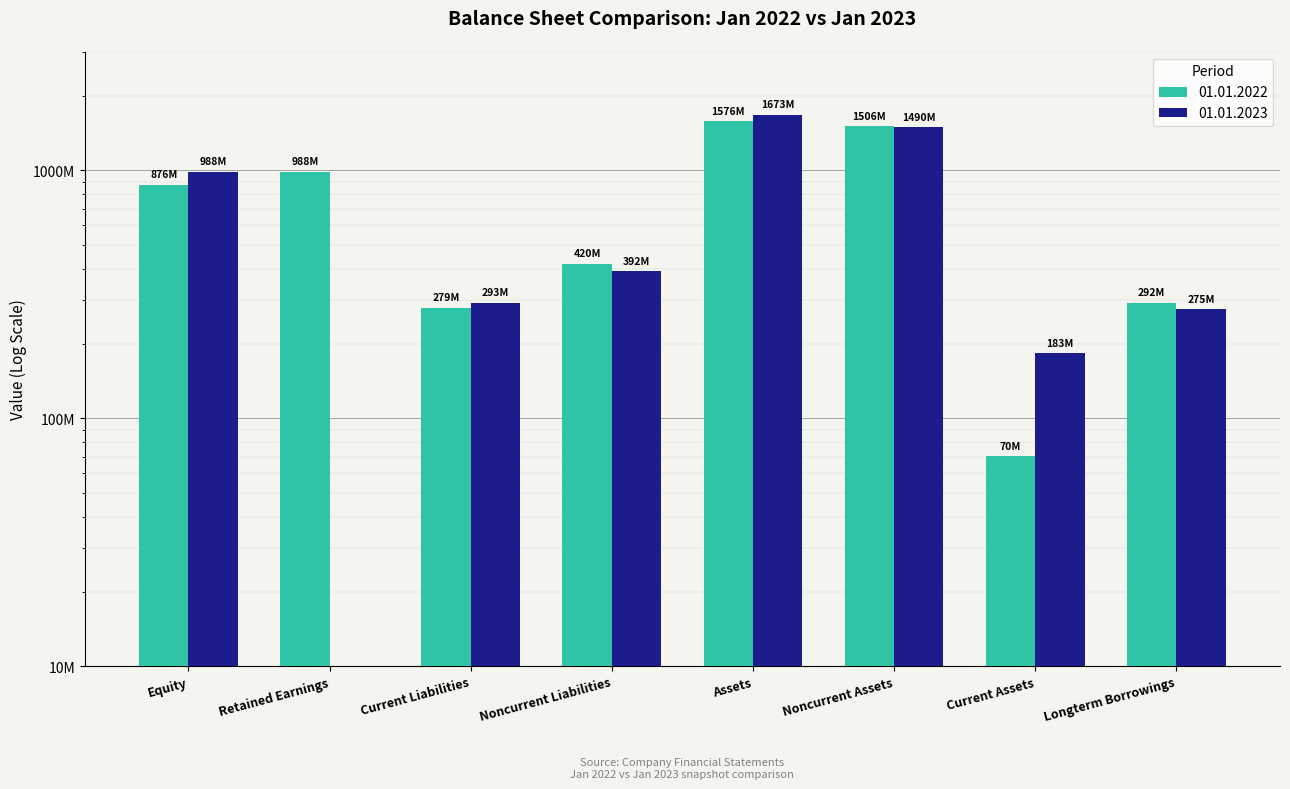

Reading right to left, transcribe all the data shown in this chart.

01.01.2022: Longterm Borrowings=292700000	Current Assets=70300000	Noncurrent Assets=1506500000	Assets=1576700000	Noncurrent Liabilities=420500000	Current Liabilities=279600000	Retained Earnings=988400000	Equity=876600000
01.01.2023: Longterm Borrowings=275400000	Current Assets=183200000	Noncurrent Assets=1490400000	Assets=1673600000	Noncurrent Liabilities=392000000	Current Liabilities=293200000	Retained Earnings=0	Equity=988400000